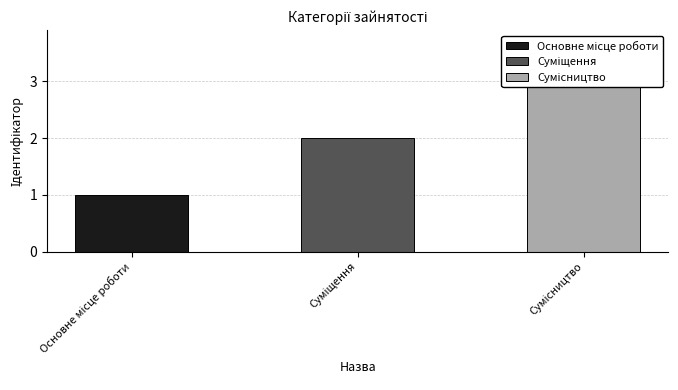

Is it true that the value at Суміщення is 1?

False